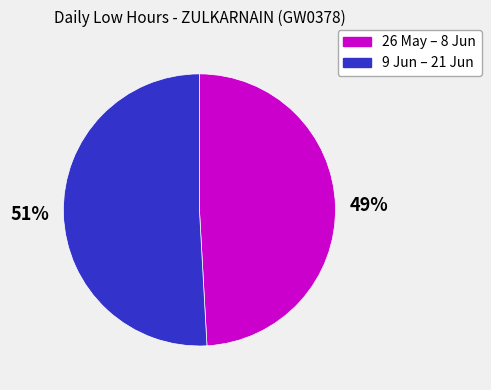

The 26 May – 8 Jun slice represents 49% of the pie. True or false?

True